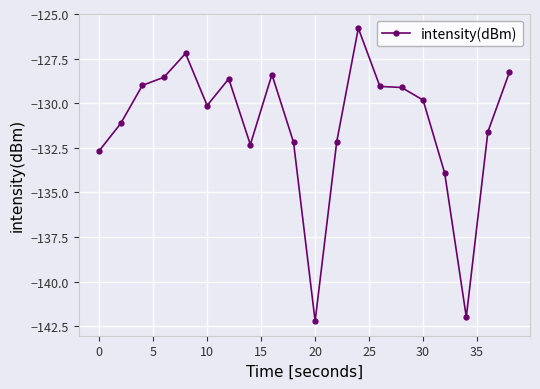

What is the maximum value shown in the chart?

-125.8